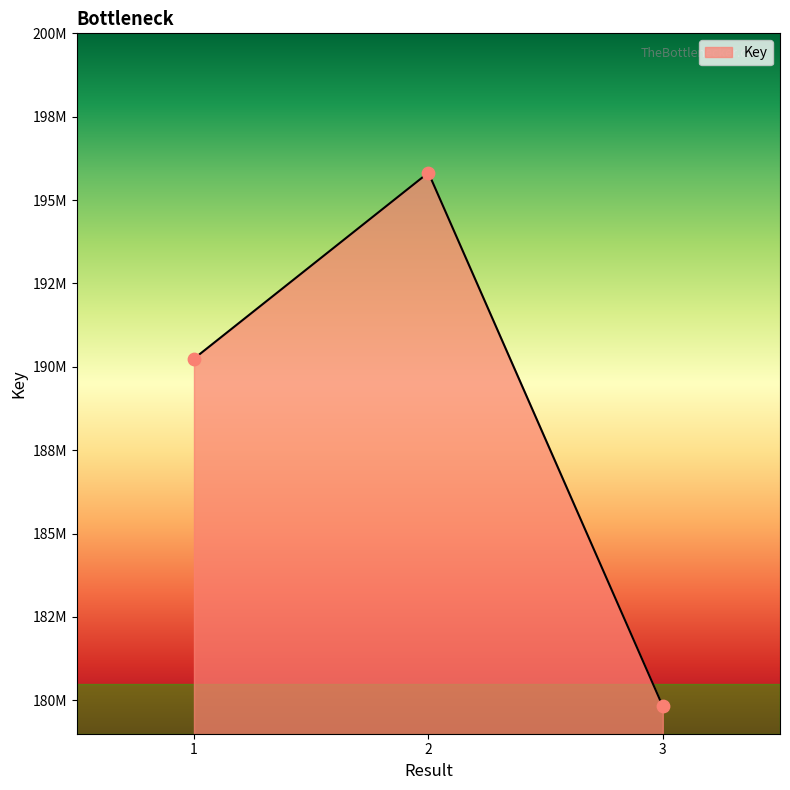

What is the ratio of the value at 2 to the value at 1?

1.0